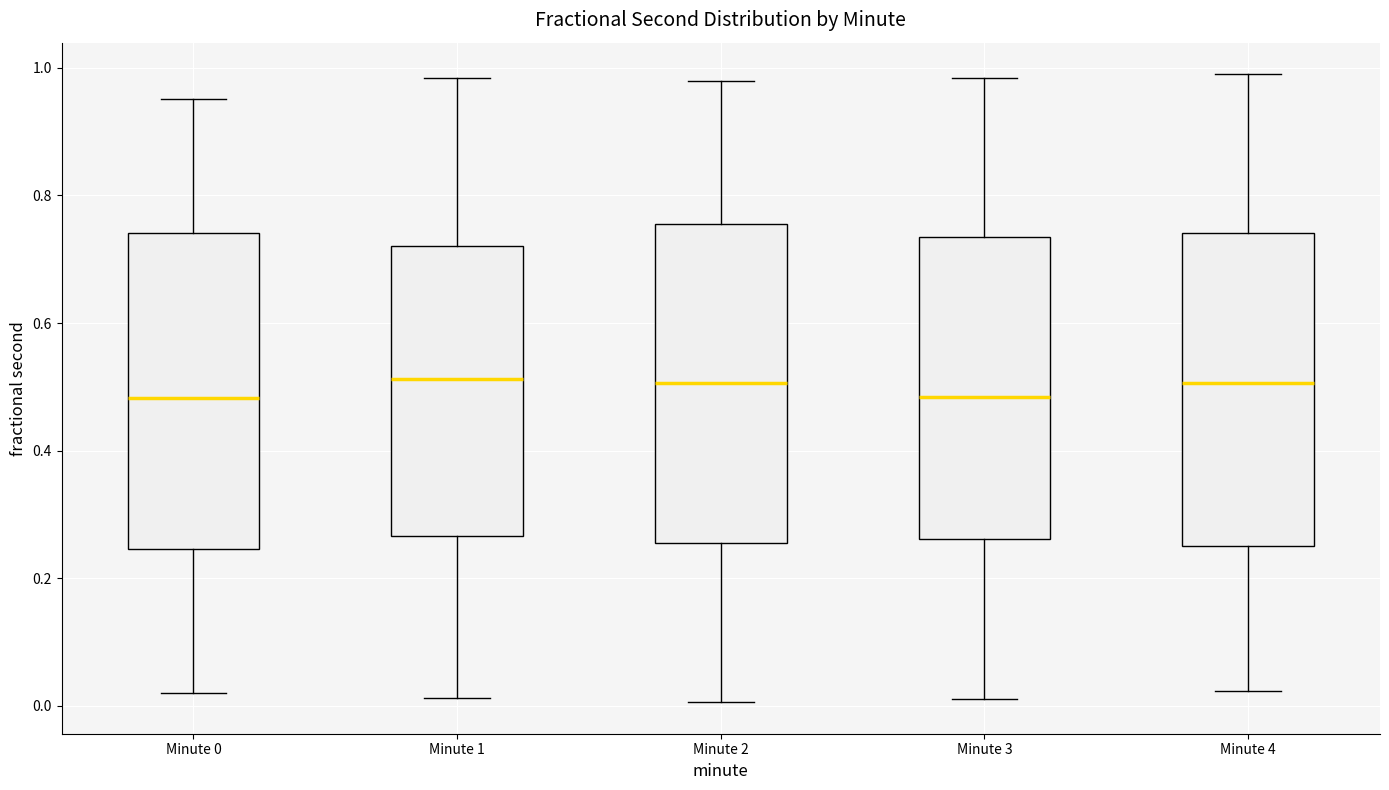

Reading left to right, read every box against the y-axis: the position of its median line, the range the box covers, and the ends of its whiskers. The values are not printed on the chart, so give them approximately, as read against the axis.

Minute 0: median 0.48, box 0.24 to 0.74, whiskers 0.02 to 0.96
Minute 1: median 0.52, box 0.26 to 0.72, whiskers 0.02 to 0.98
Minute 2: median 0.50, box 0.26 to 0.76, whiskers 0.00 to 0.98
Minute 3: median 0.48, box 0.26 to 0.74, whiskers 0.02 to 0.98
Minute 4: median 0.50, box 0.26 to 0.74, whiskers 0.02 to 1.00